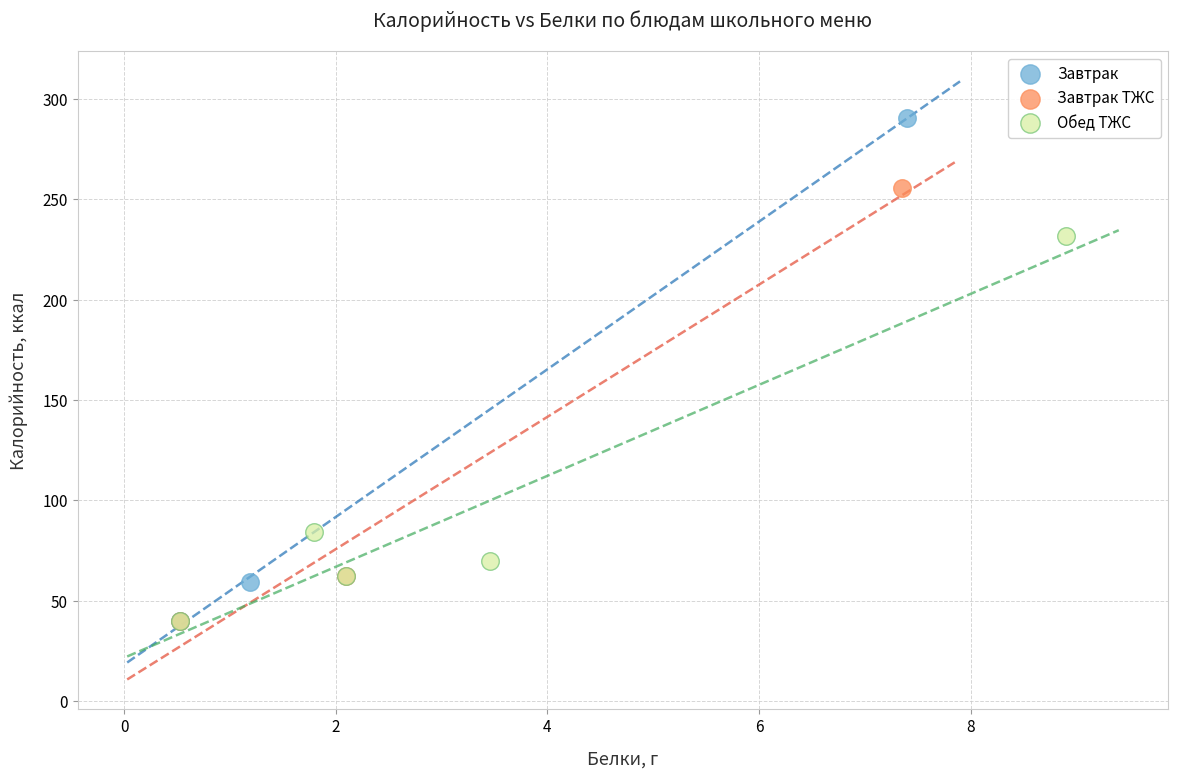

Which series has the largest Y range (max minus min)?

Завтрак